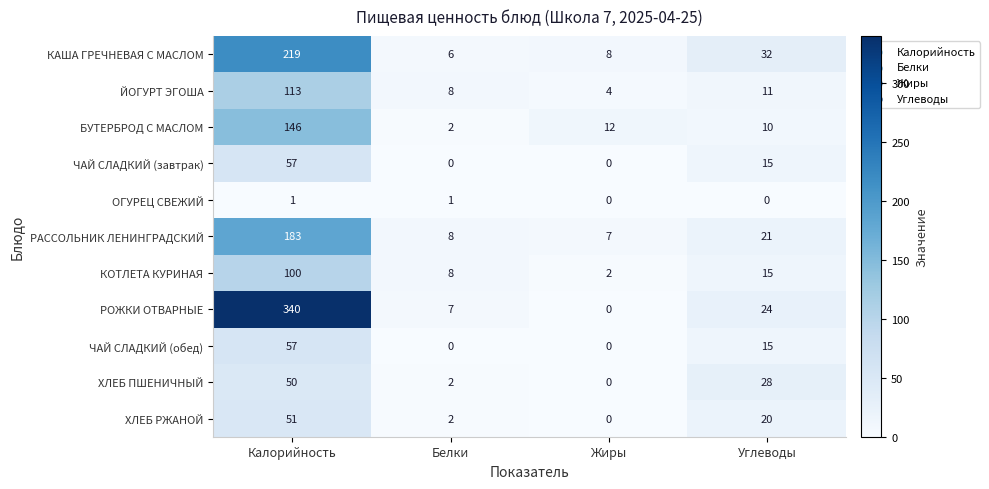

What is the highest value of the КАША ГРЕЧНЕВАЯ С МАСЛОМ series?

219